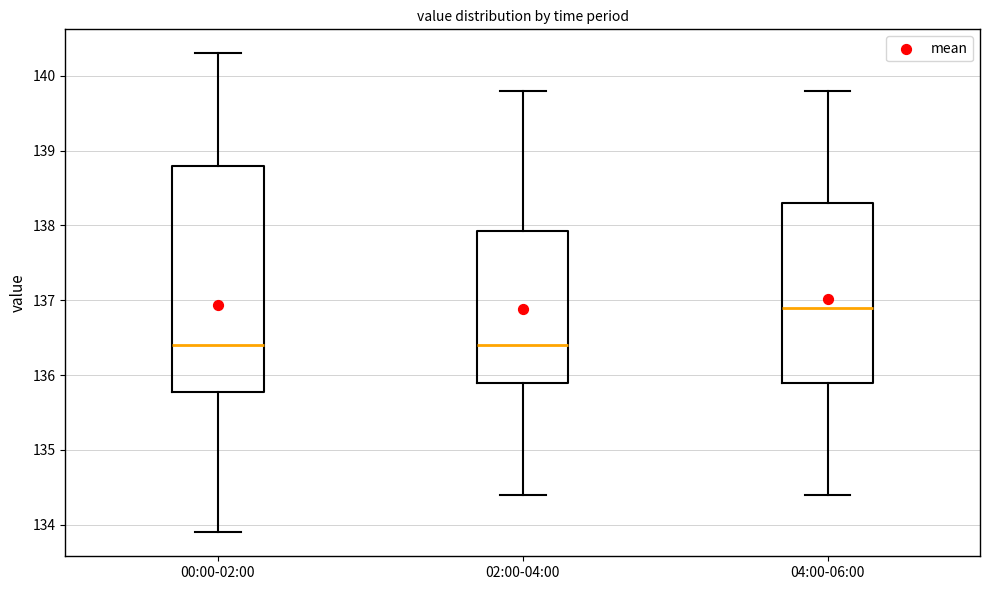

Reading left to right, transcribe this box plot: for each box, give where its median line is, the range the box spans, and where its two whiskers end, as read against the y-axis. The values are not printed on the chart, so give them approximately, as read against the axis.

00:00-02:00: median 136.4, box 135.8 to 138.8, whiskers 133.9 to 140.3
02:00-04:00: median 136.4, box 135.9 to 137.9, whiskers 134.4 to 139.8
04:00-06:00: median 136.9, box 135.9 to 138.3, whiskers 134.4 to 139.8